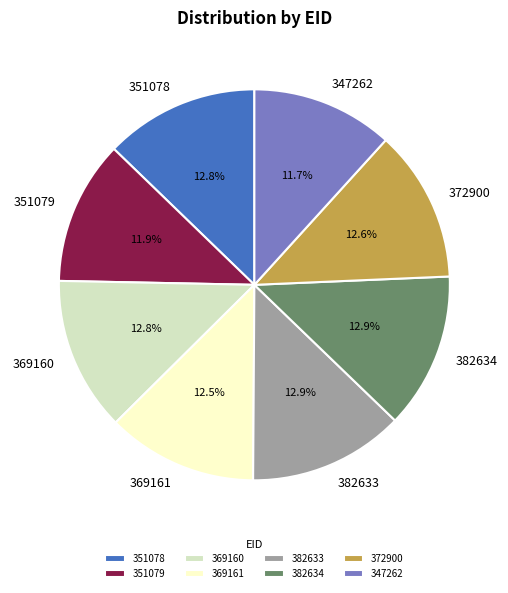

How many segments does this pie chart have?

8